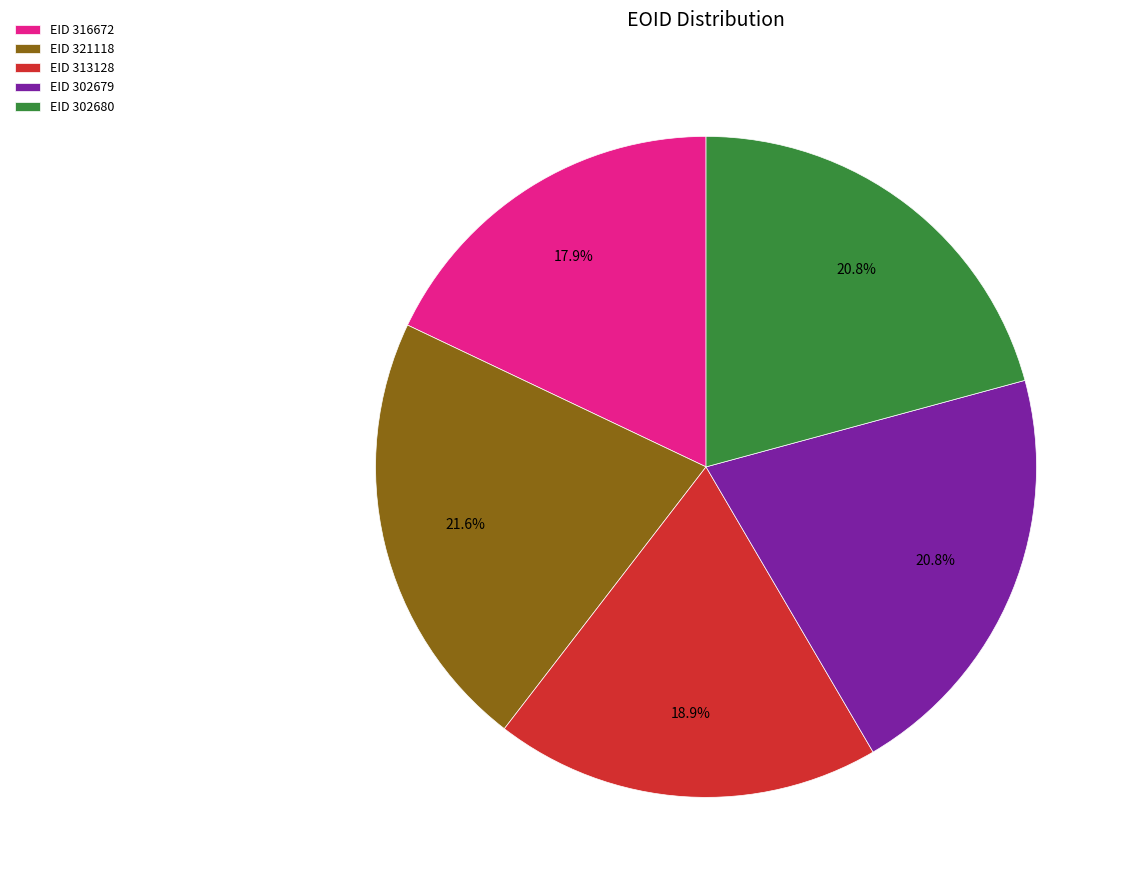

Which category has the biggest portion of the pie?

EID 321118